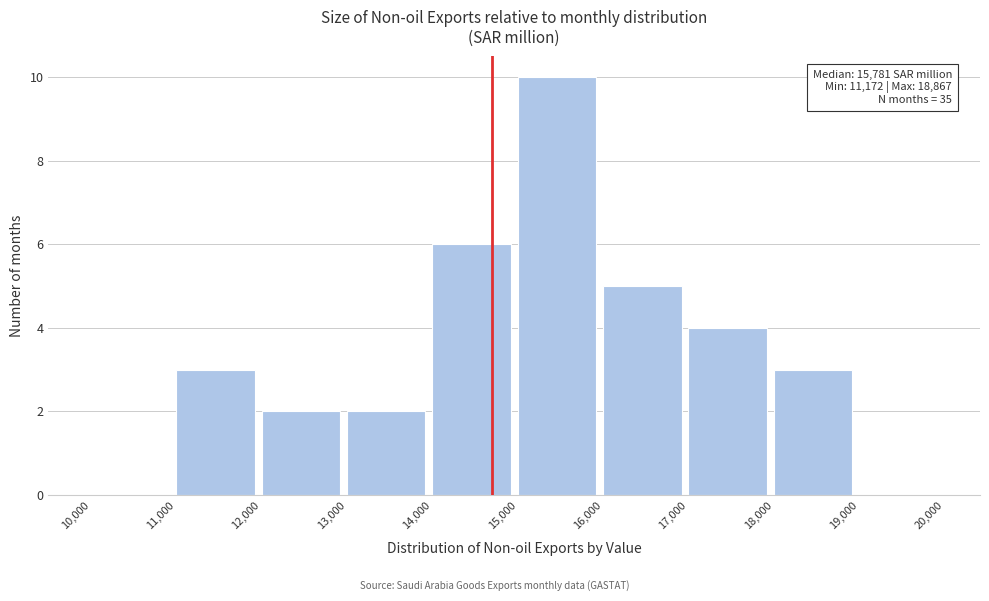

Over which range of the x-axis is the bar tallest?

15,000 to 16,000